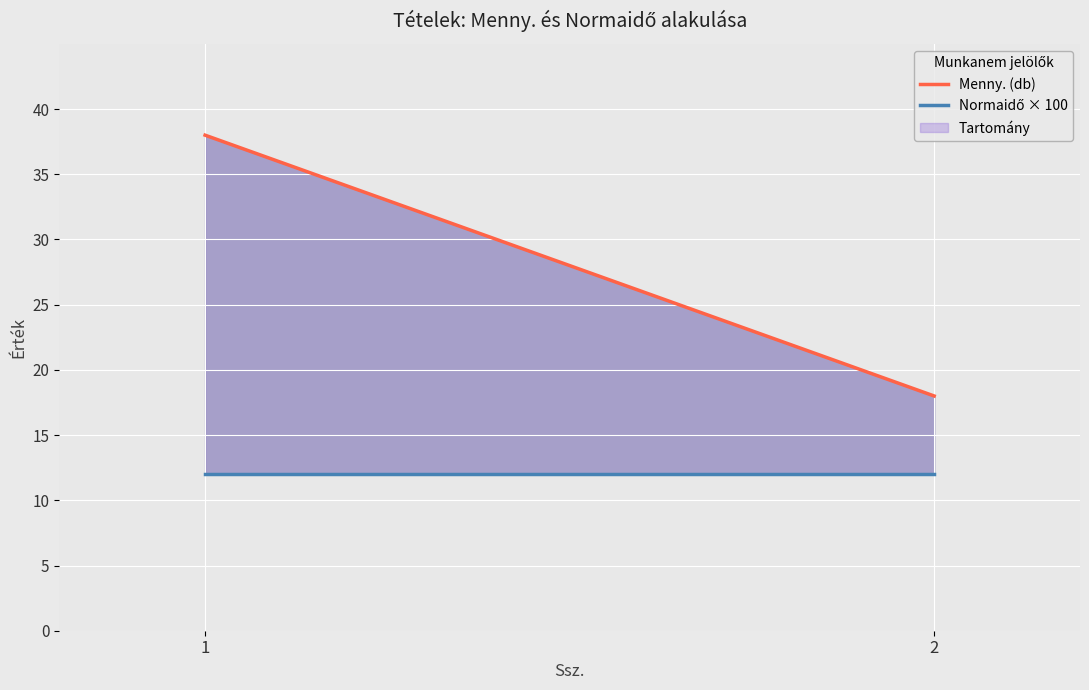

Rank the categories by Menny. (db) value from lowest to highest.

2, 1